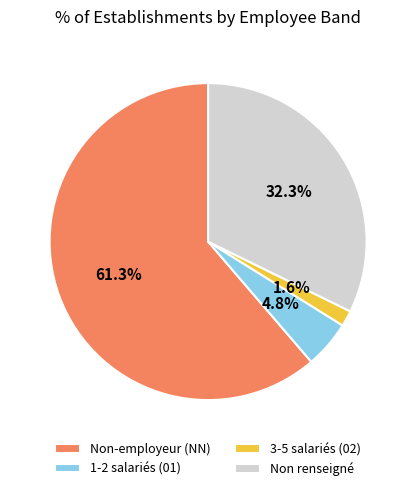

Which slice represents more than half of the pie?

Non-employeur (NN)